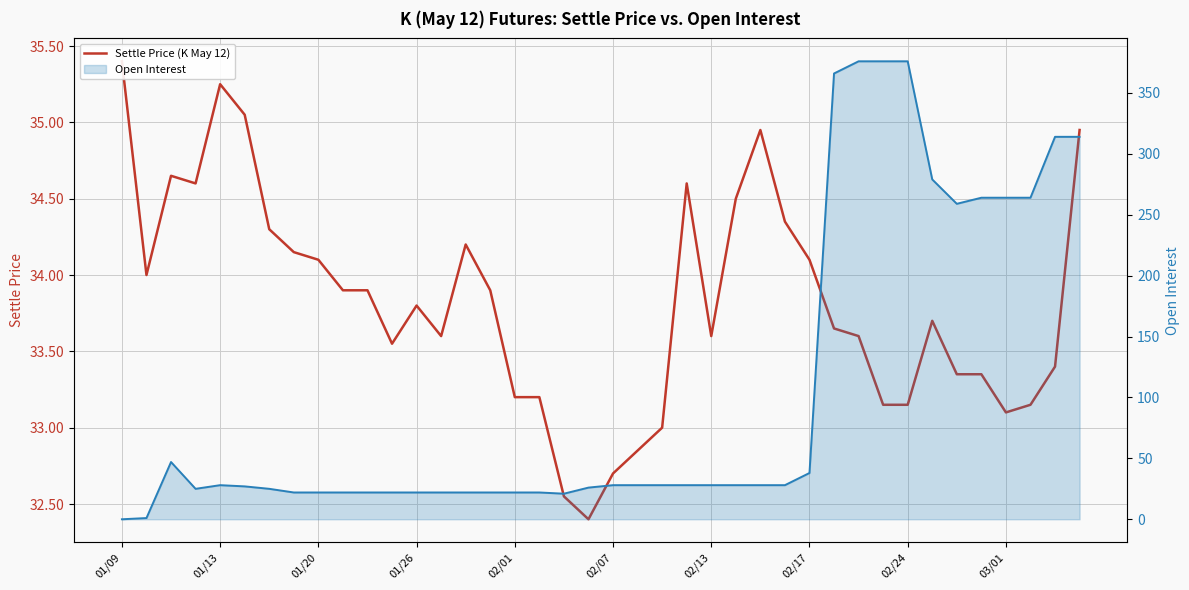

Which series has the largest total across all categories?

Open Interest (line)